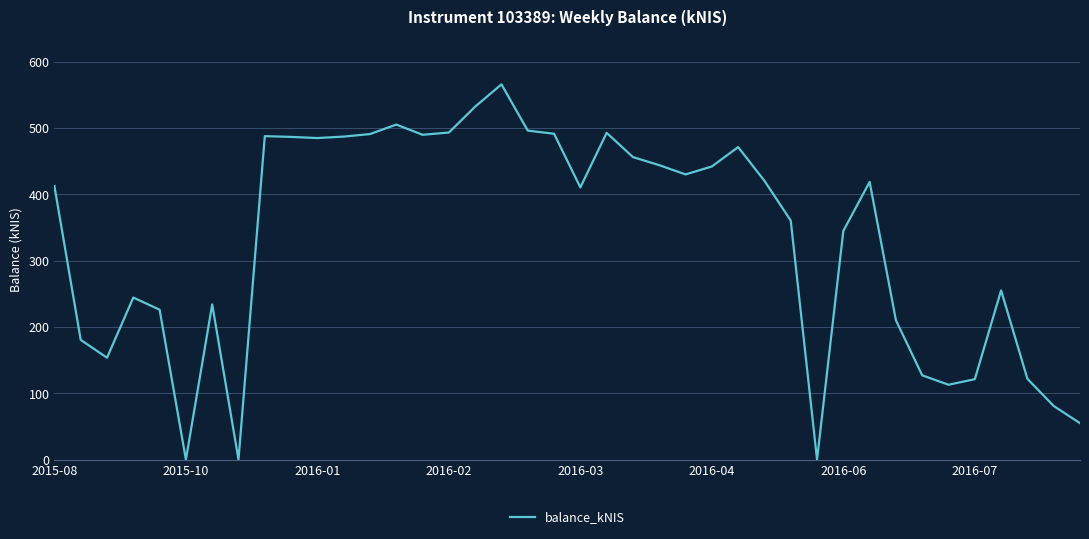

What is the difference between the maximum and minimum values?

565.6